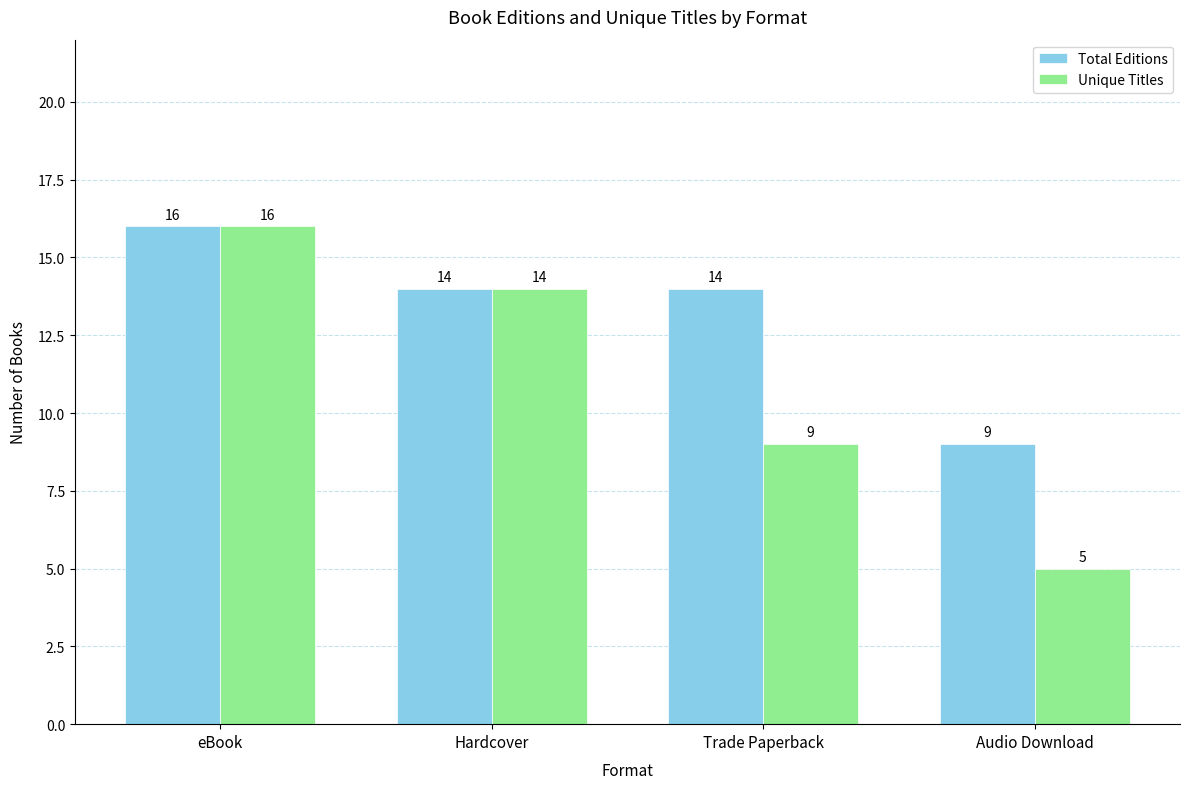

Which category has the highest value across all series?

eBook